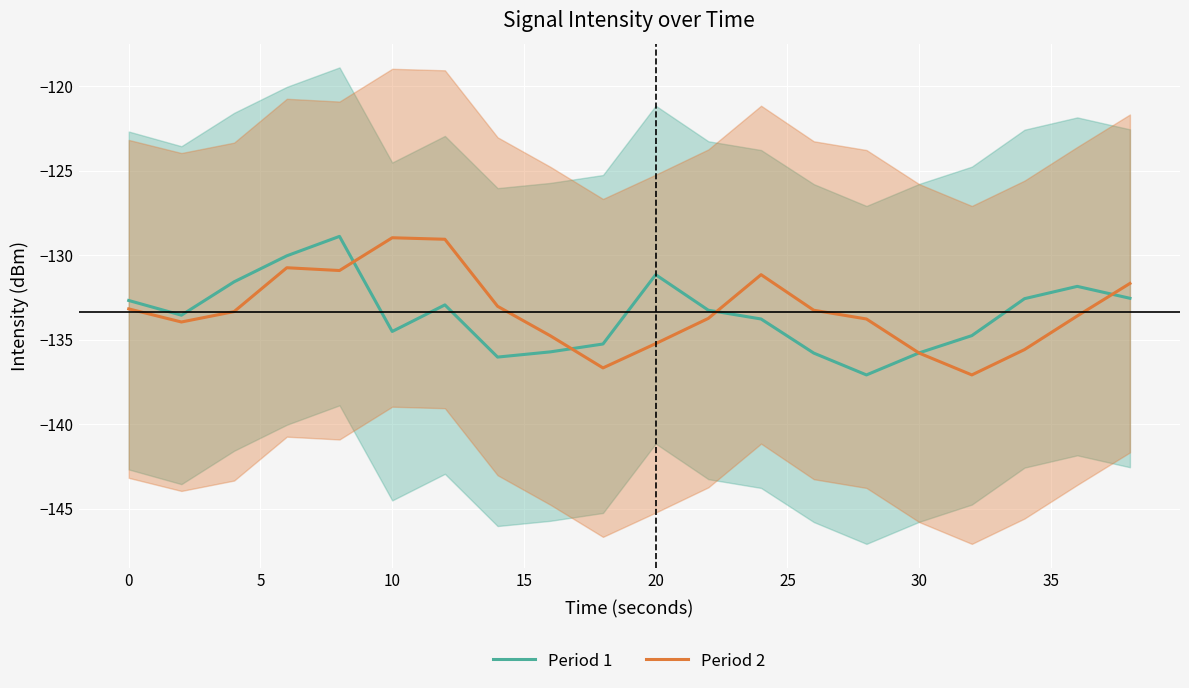

Rank the series by their maximum value, from lowest to highest.

Period 2, Period 1